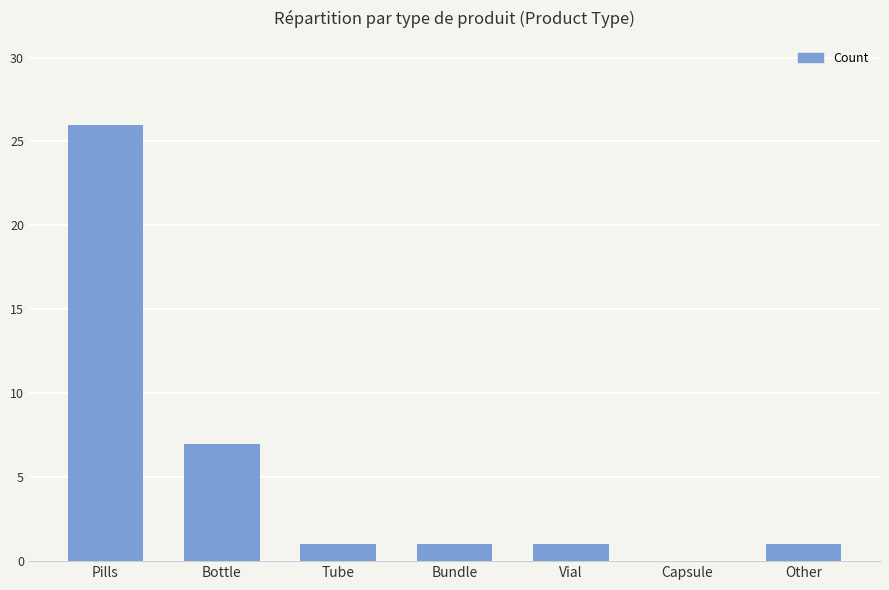

What is the sum of all values?

37